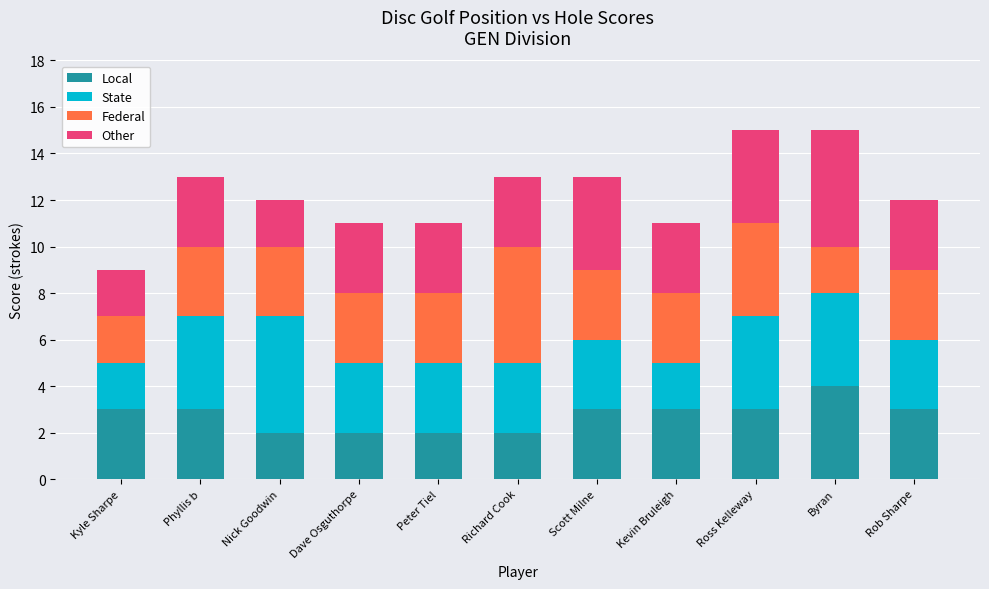

What is the total value across all series at Rob Sharpe?

12